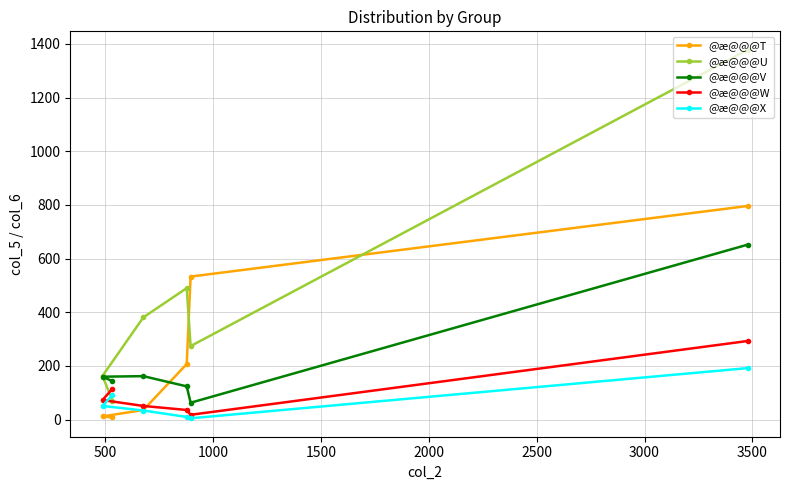

List the series in order of their peak value, lowest first.

@æ@@@X, @æ@@@W, @æ@@@V, @æ@@@T, @æ@@@U